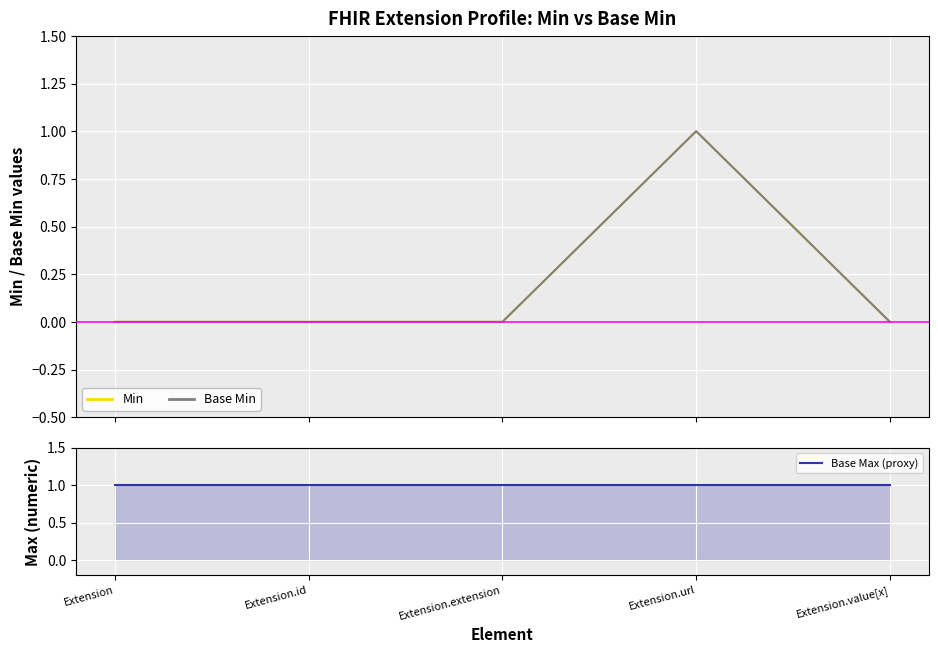

How many lines are shown in the chart?

3